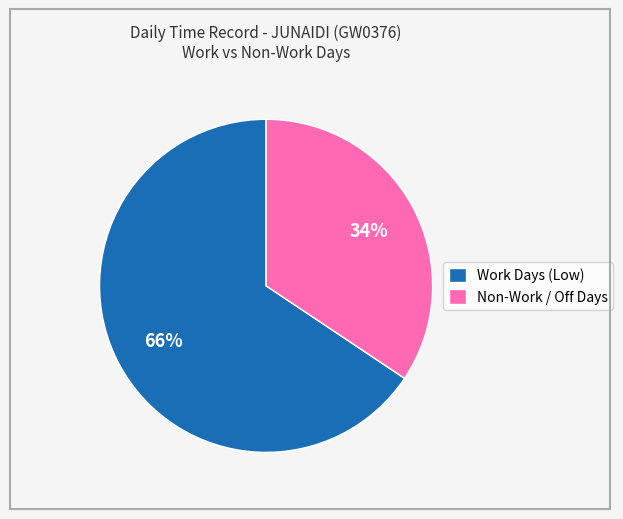

What is the smallest slice in the pie chart?

Non-Work / Off Days